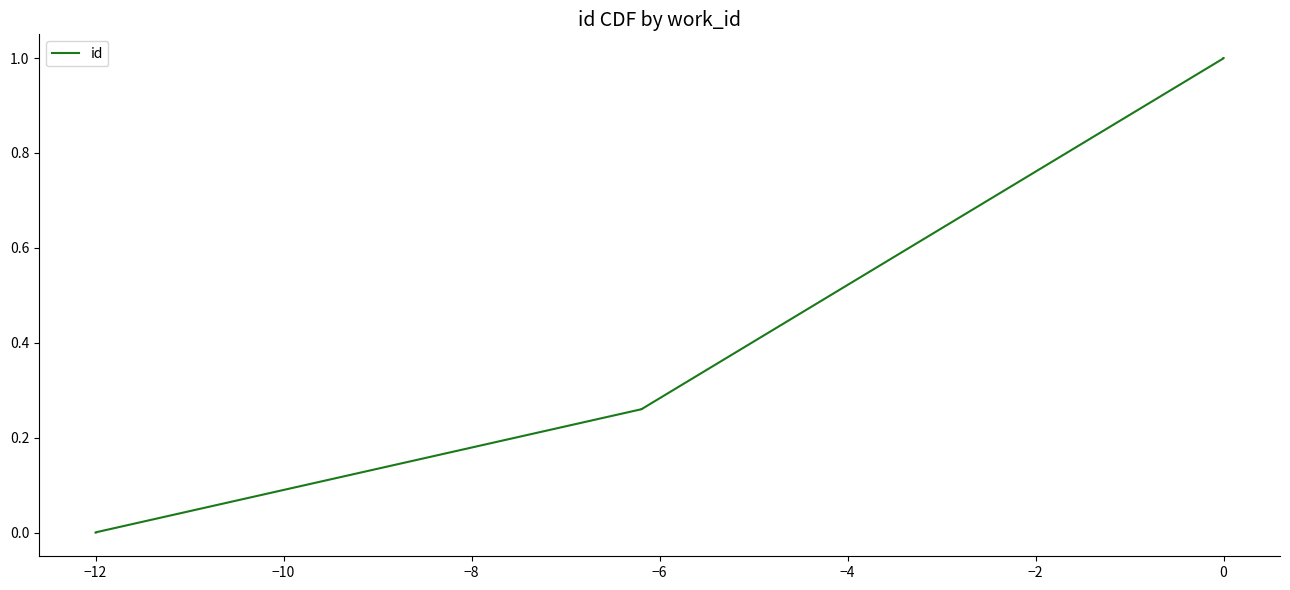

Read the value at 0.

1.0